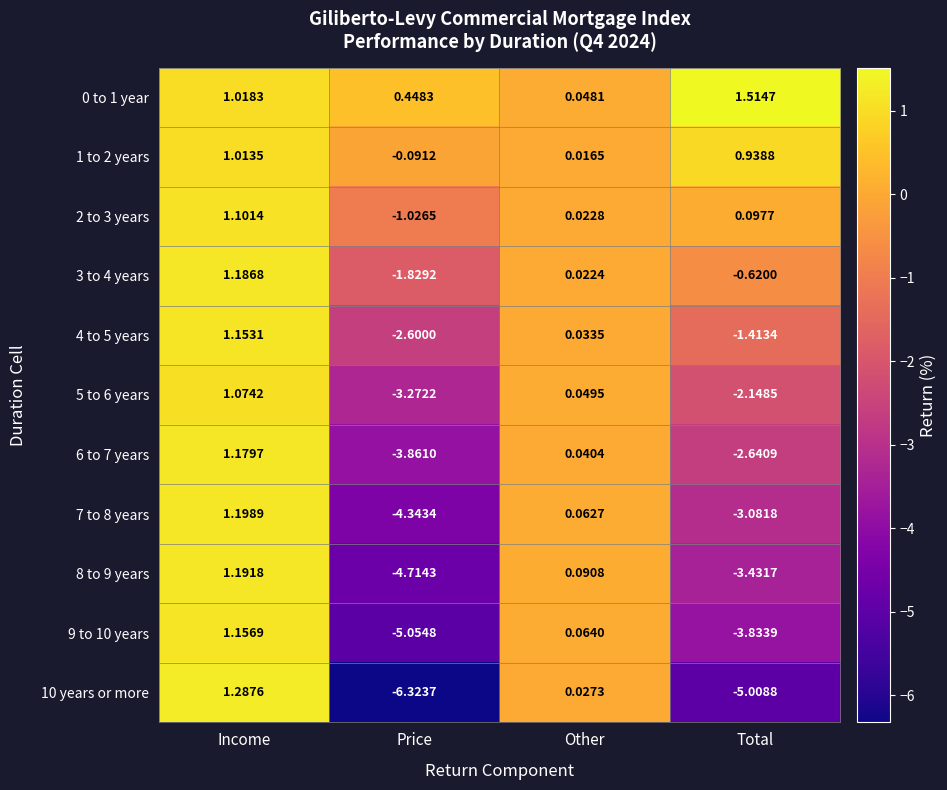

At which label is 7 to 8 years closest to -1?

Other